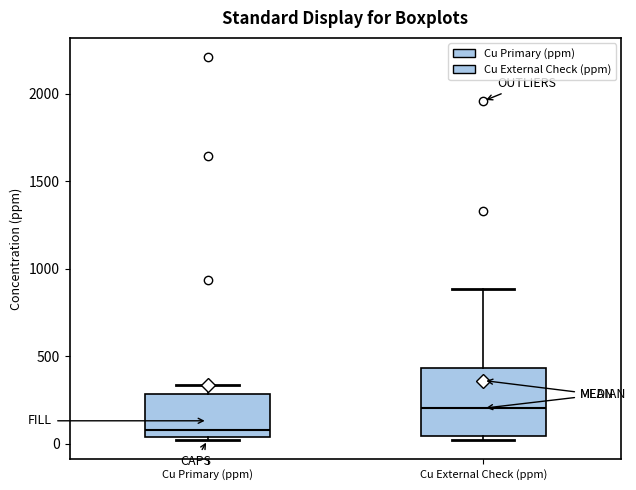

Where does the upper whisker of the box for Cu Primary (ppm) end on the y-axis? The values are not printed on the chart, so give them approximately, as read against the axis.

350